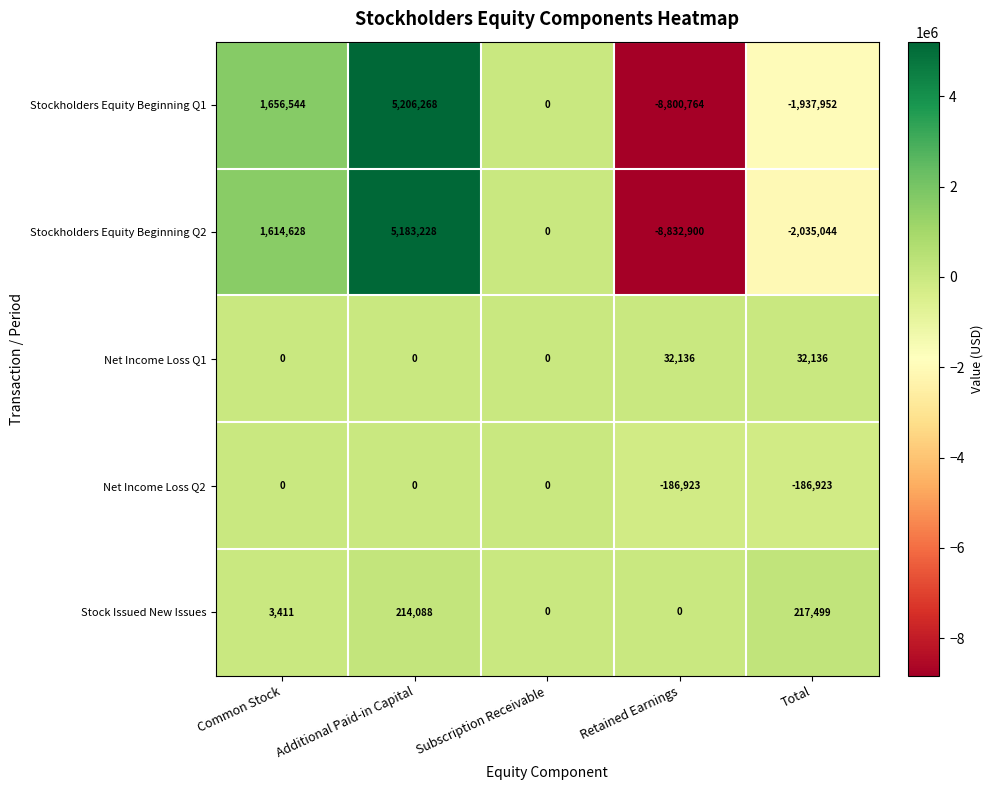

Is the value of Net Income Loss Q1 at Common Stock greater than the value of Stockholders Equity Beginning Q2 at Retained Earnings?

Yes